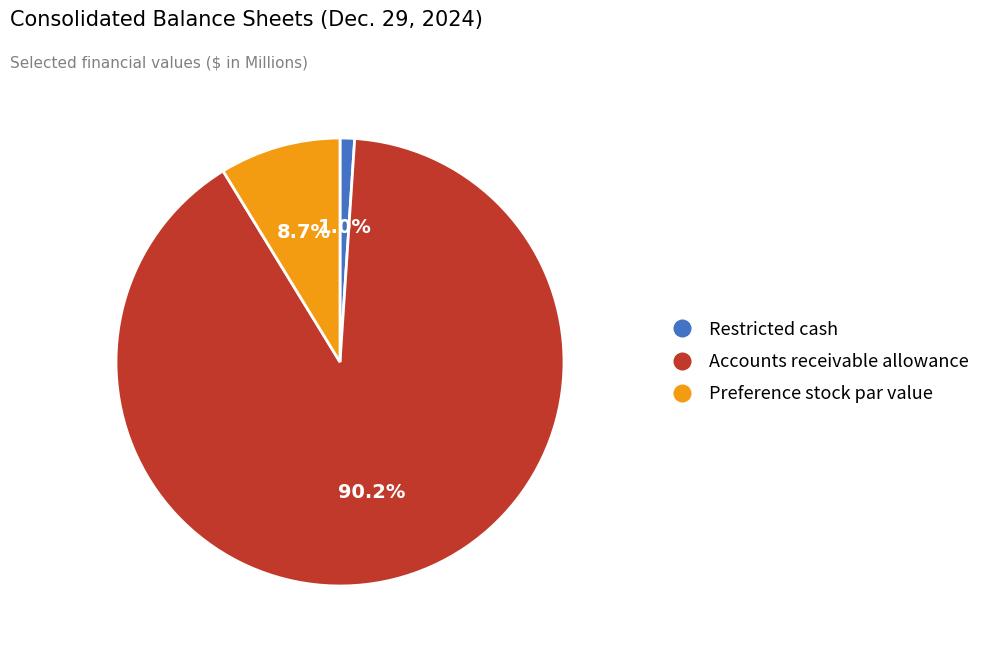

Rank the categories by value from highest to lowest.

Accounts receivable allowance, Preference stock par value, Restricted cash